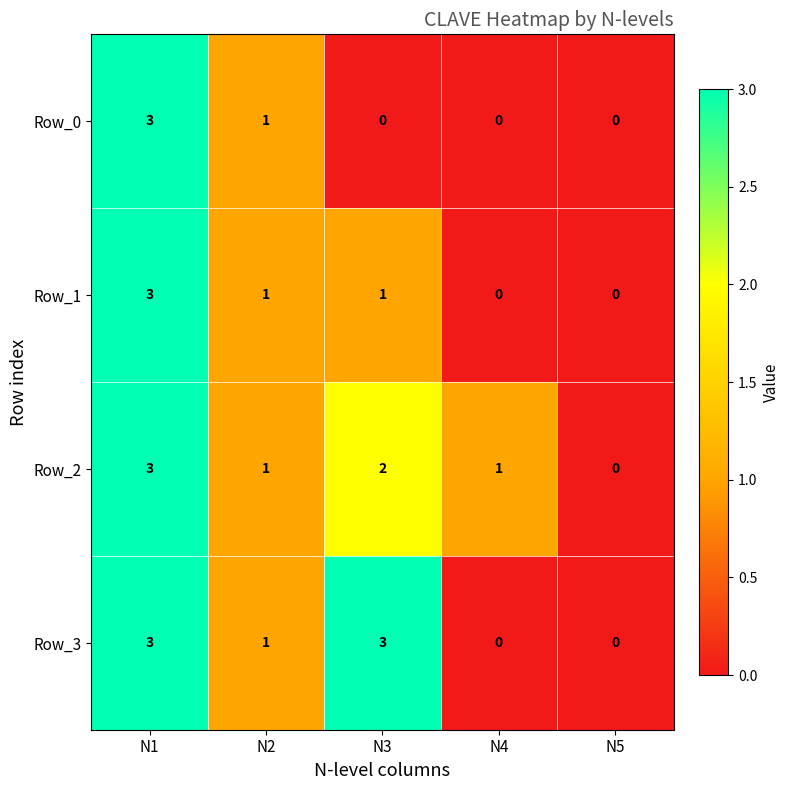

What is the spread (max minus min) of values at N3?

3